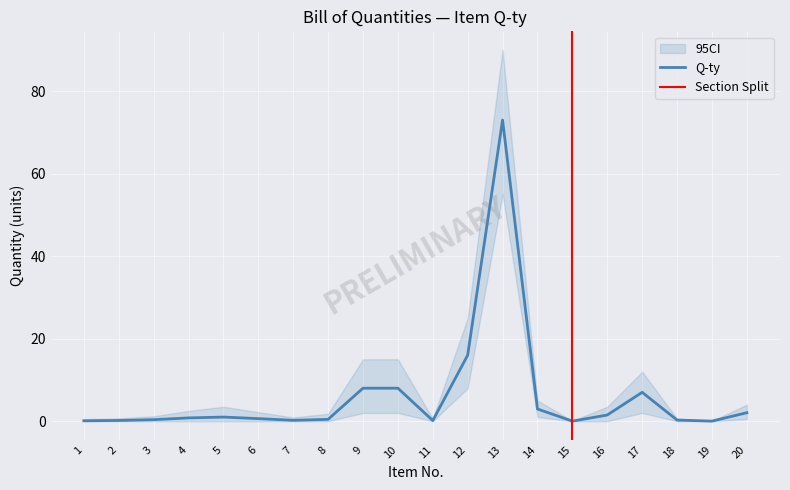

Is this an area chart (filled region under the line)?

No